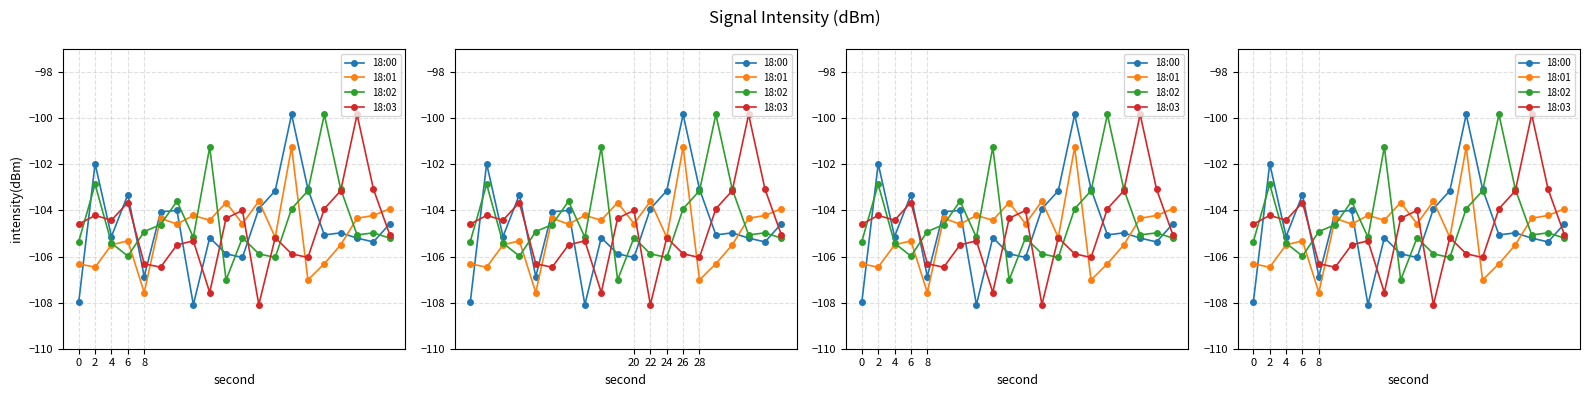

How many lines are shown in the chart?

4